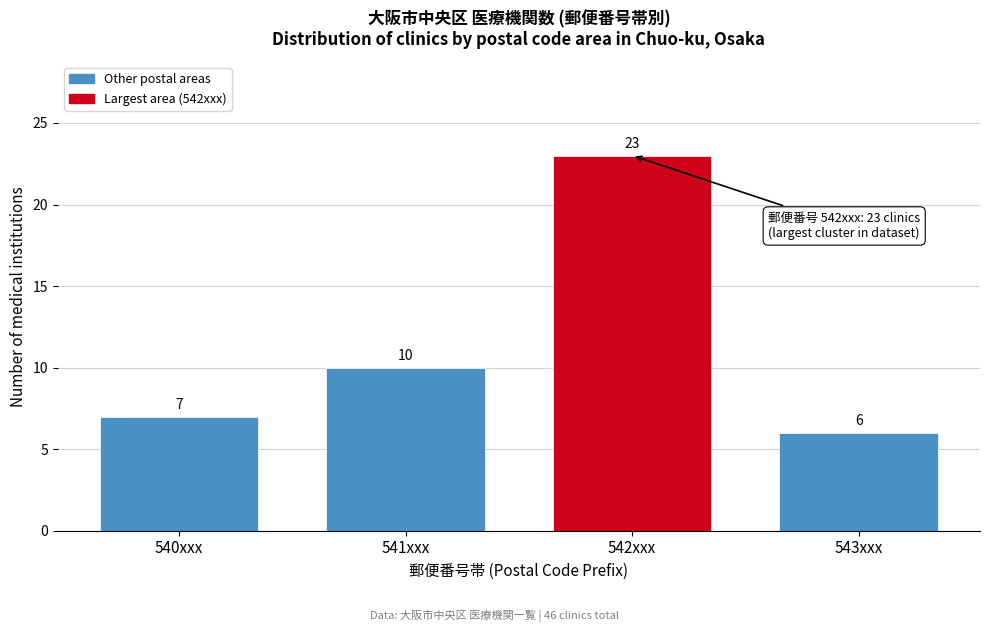

Reading left to right, extract all data points from this chart.

7	10	23	6